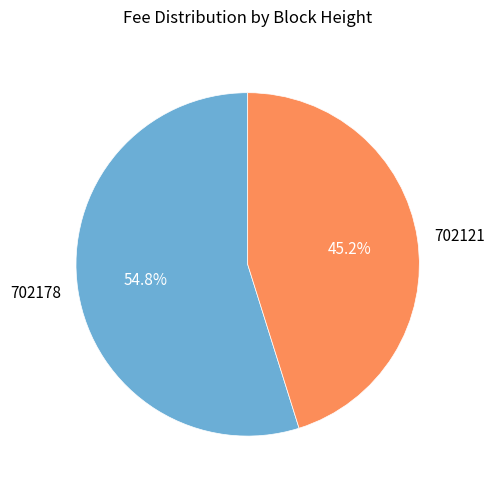

To the nearest percent, what is the difference between the largest and smallest slice percentages?

10%